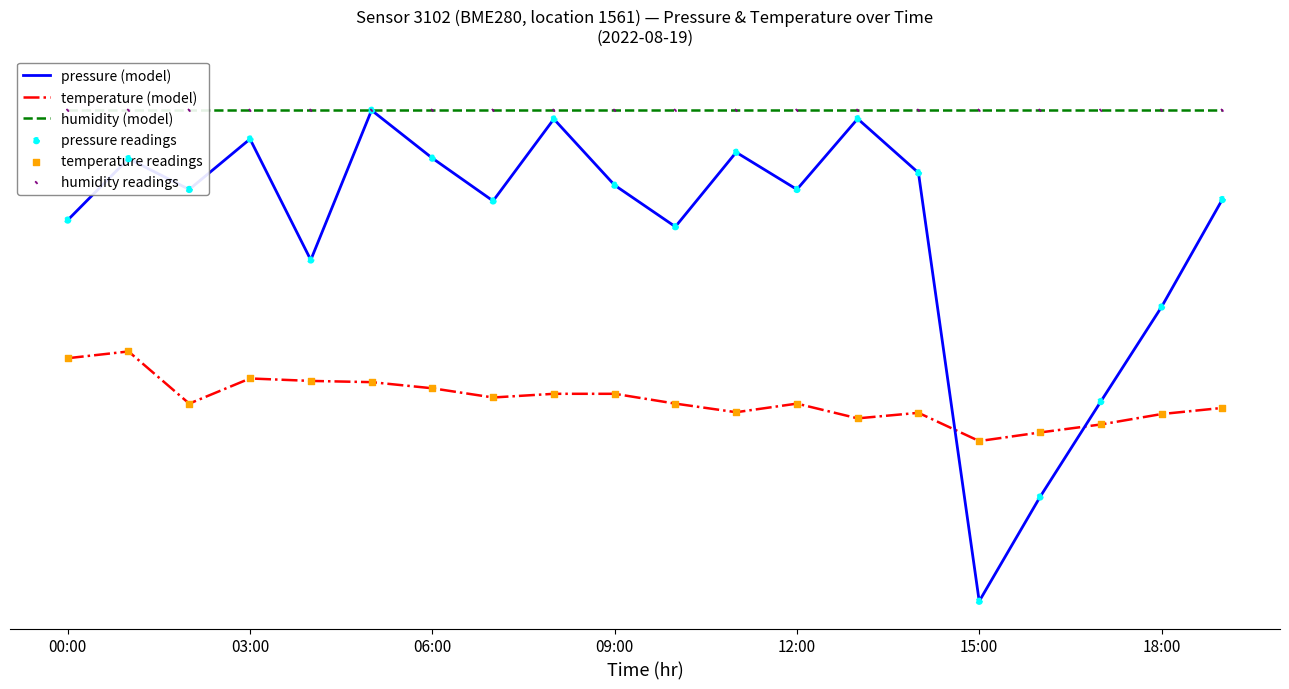

Is the value of humidity readings at 8 greater than the value of temperature (model) at 12:00?

Yes